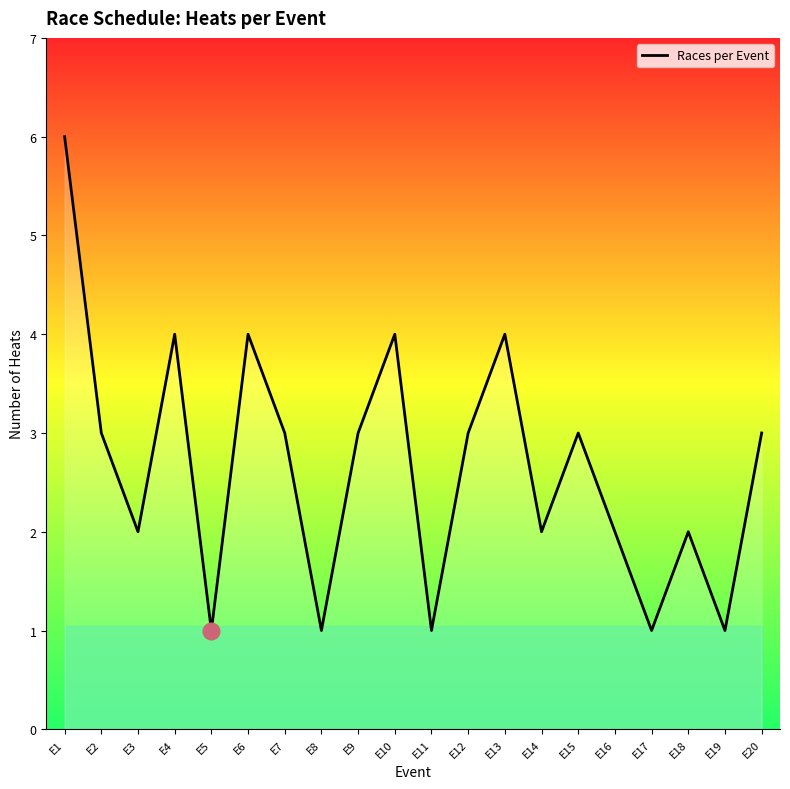

How many values are between 2 and 4?

14